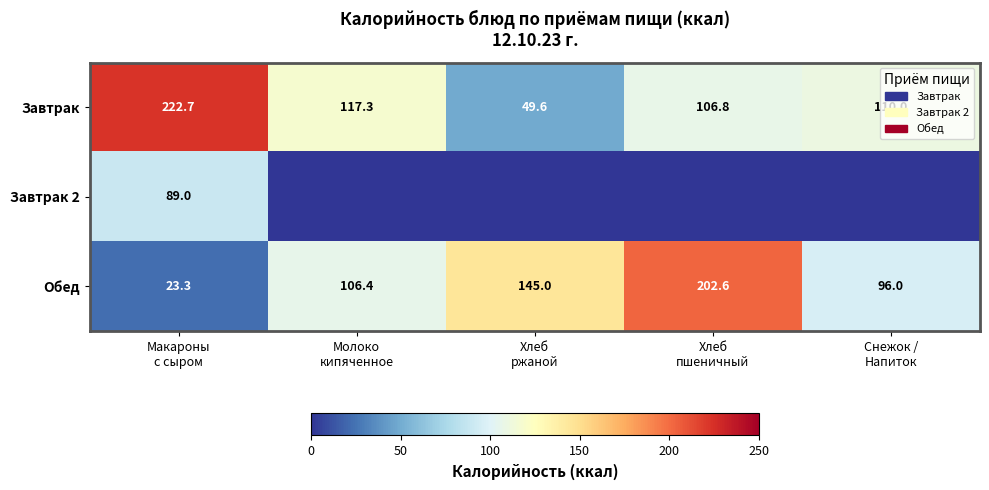

What is the spread (max minus min) of values at Снежок /
Напиток?

110.0